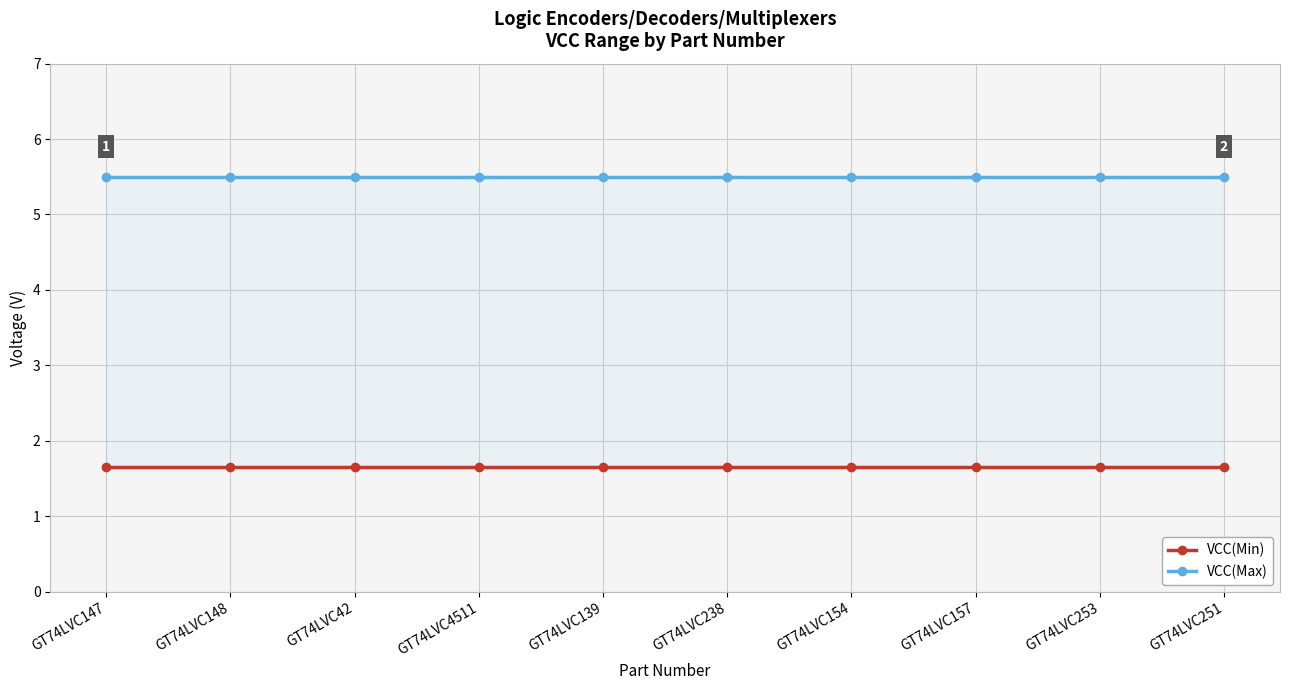

What is the average value of the VCC(Max) series?

5.5